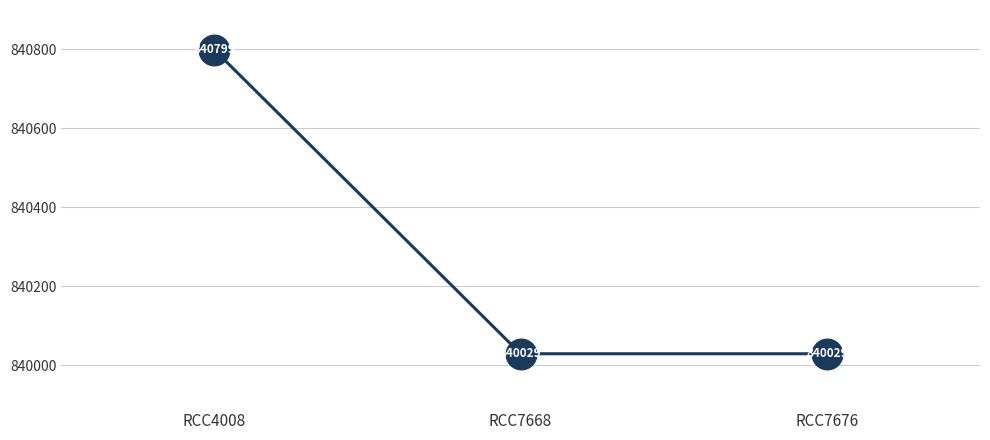

What is the change in value from RCC4008 to RCC7676?

-770